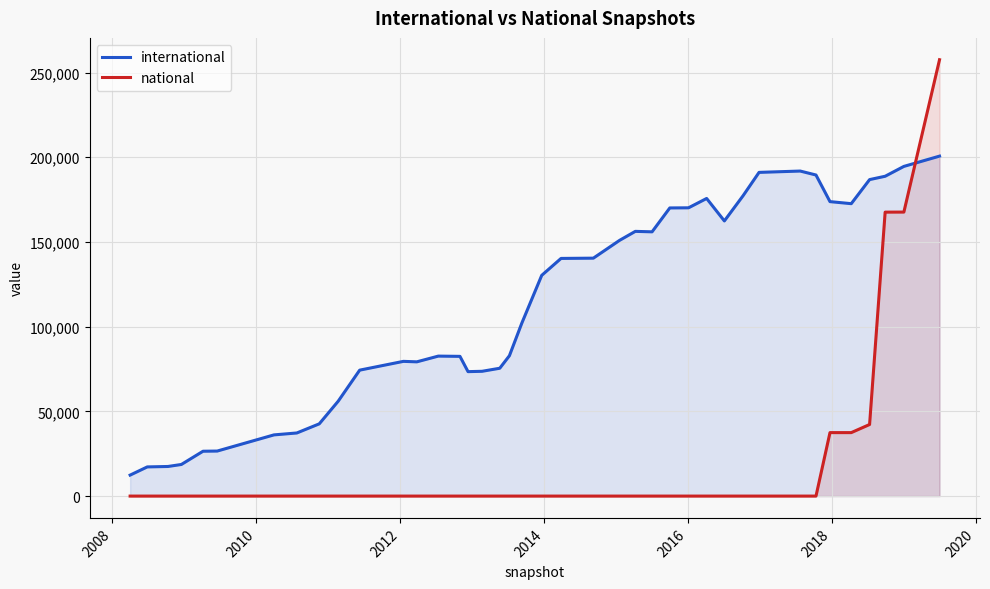

How many lines are shown in the chart?

2